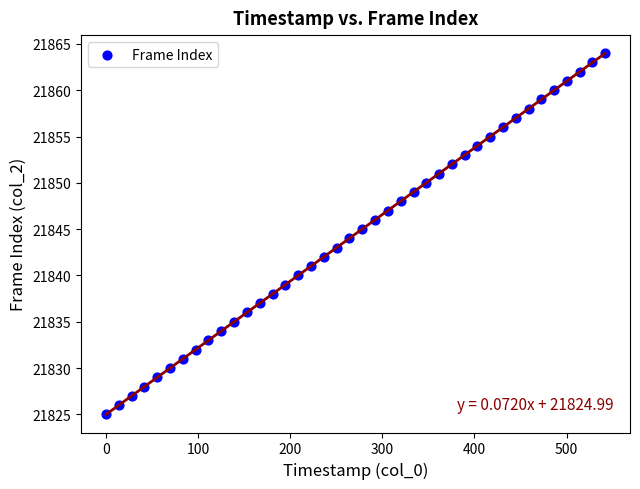

How many data points are displayed?

40